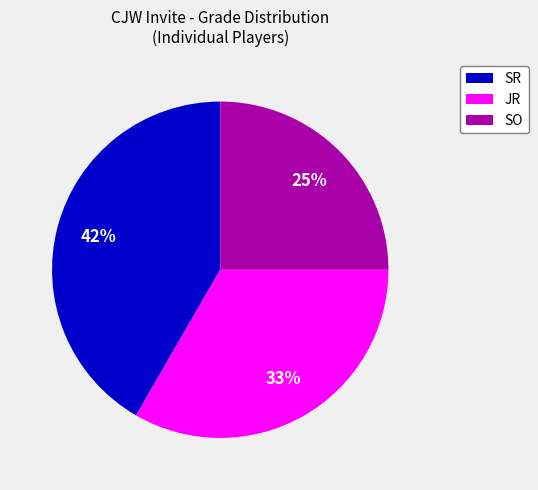

How many segments does this pie chart have?

3